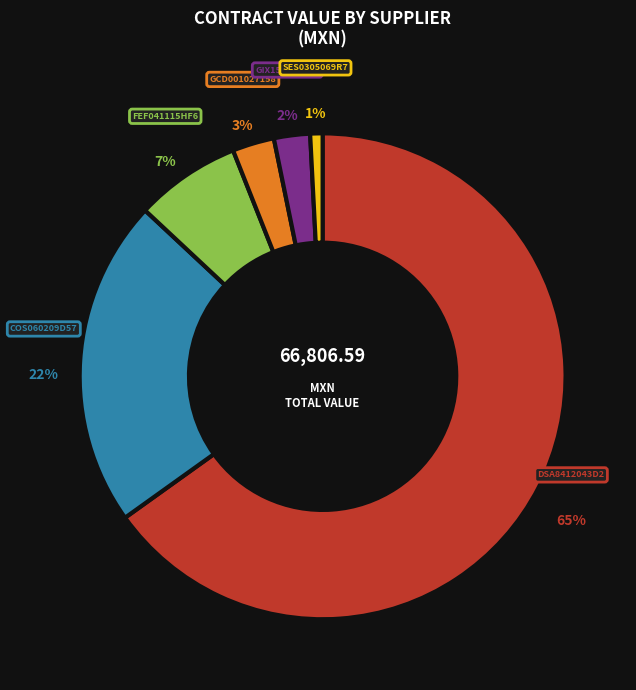

What is the smallest slice in the pie chart?

SES0305069R7